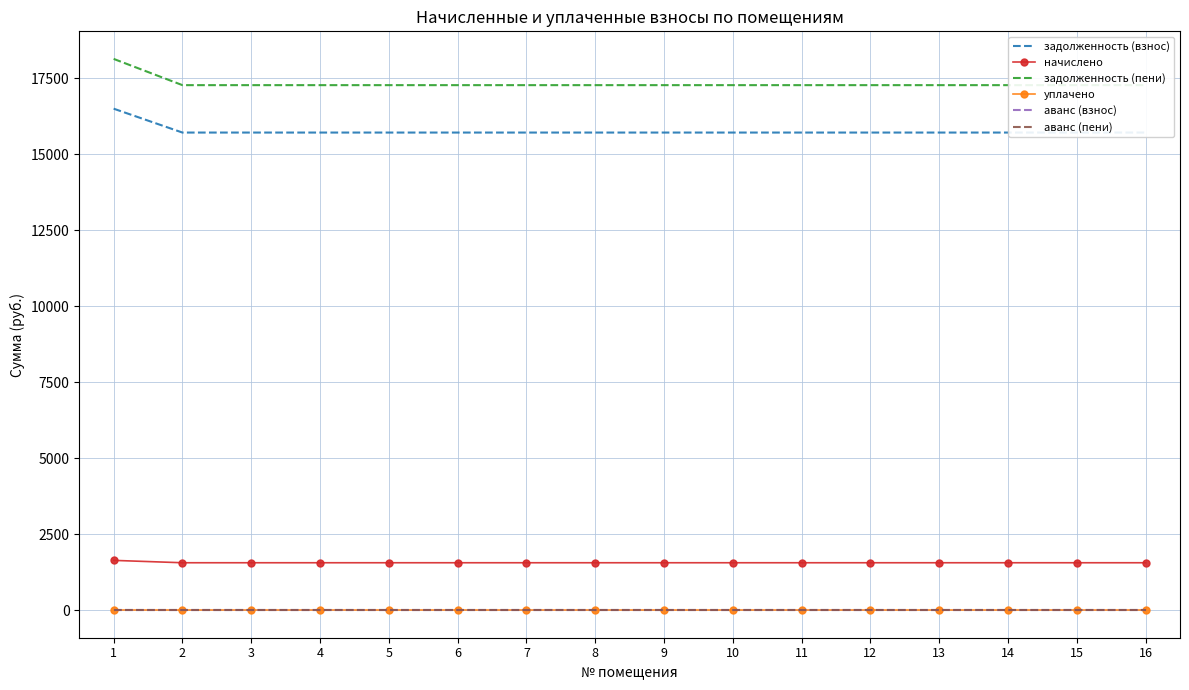

What is the minimum value for начислено?

1560